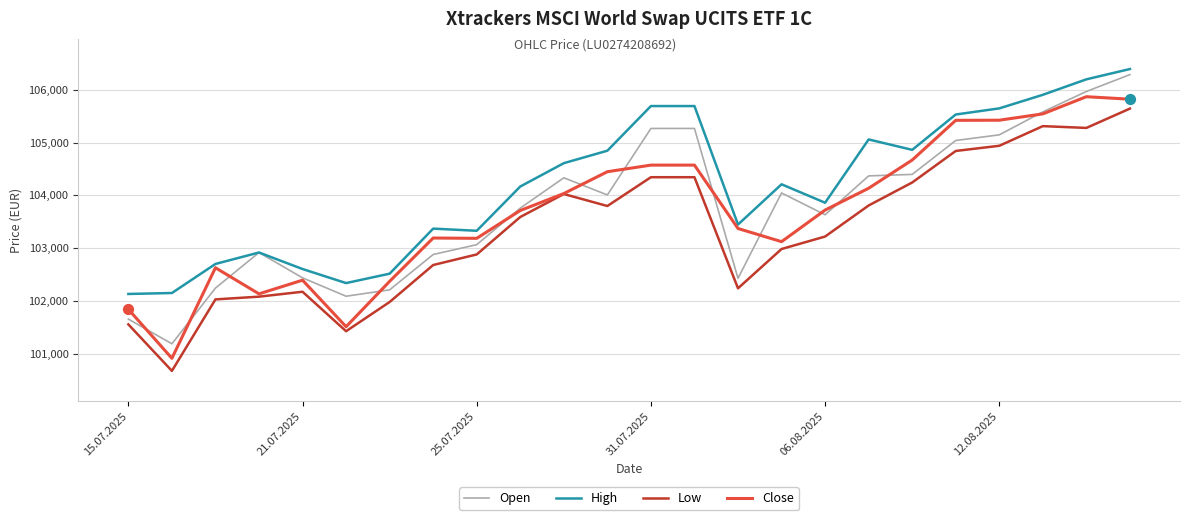

True or false: Low and High cross at least once.

False